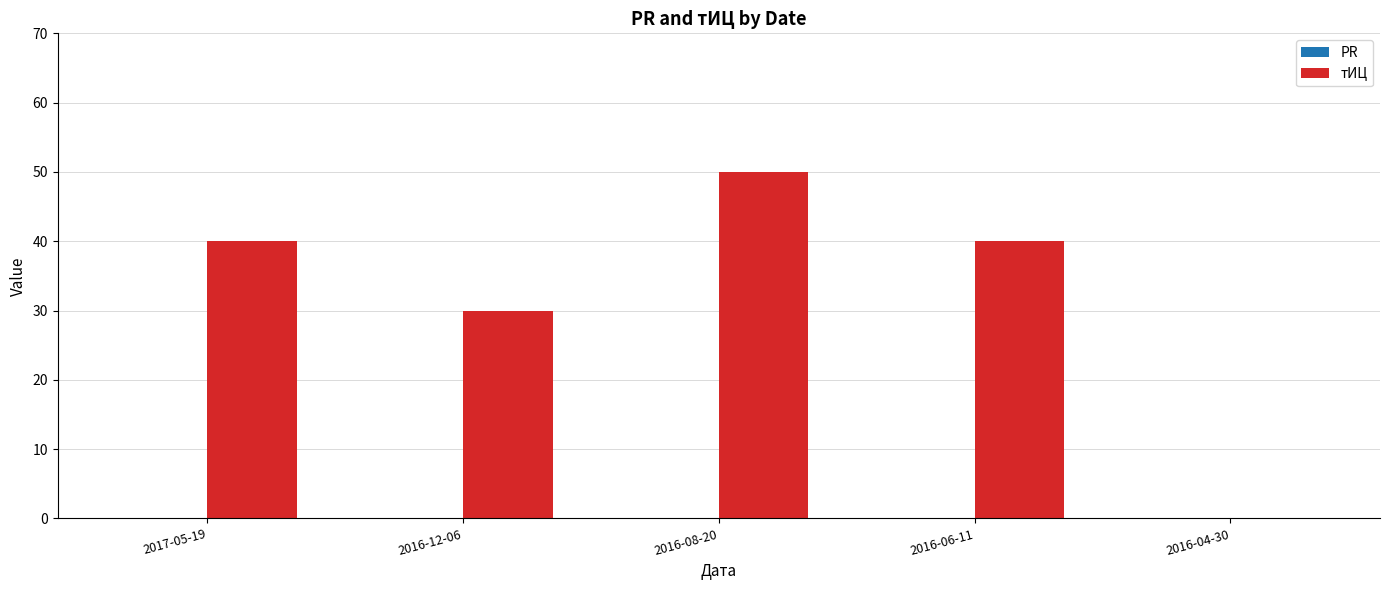

Are the bars horizontal?

No